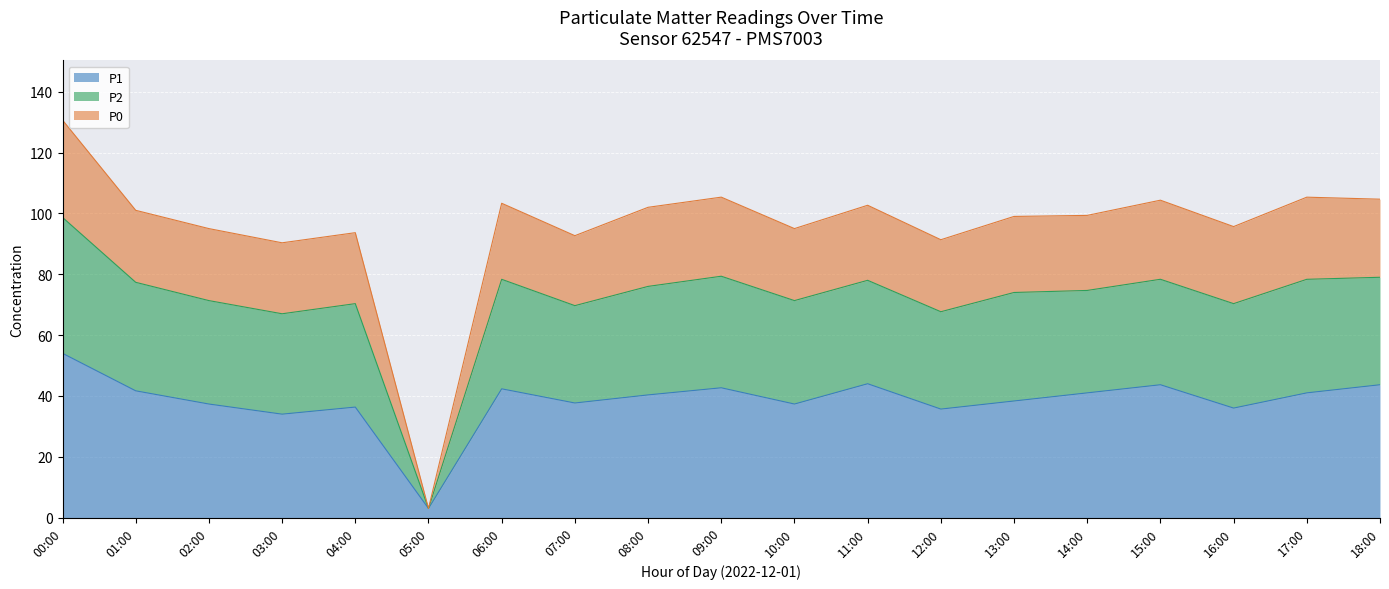

True or false: P1 has a value of 4.5 at 05:00.

False